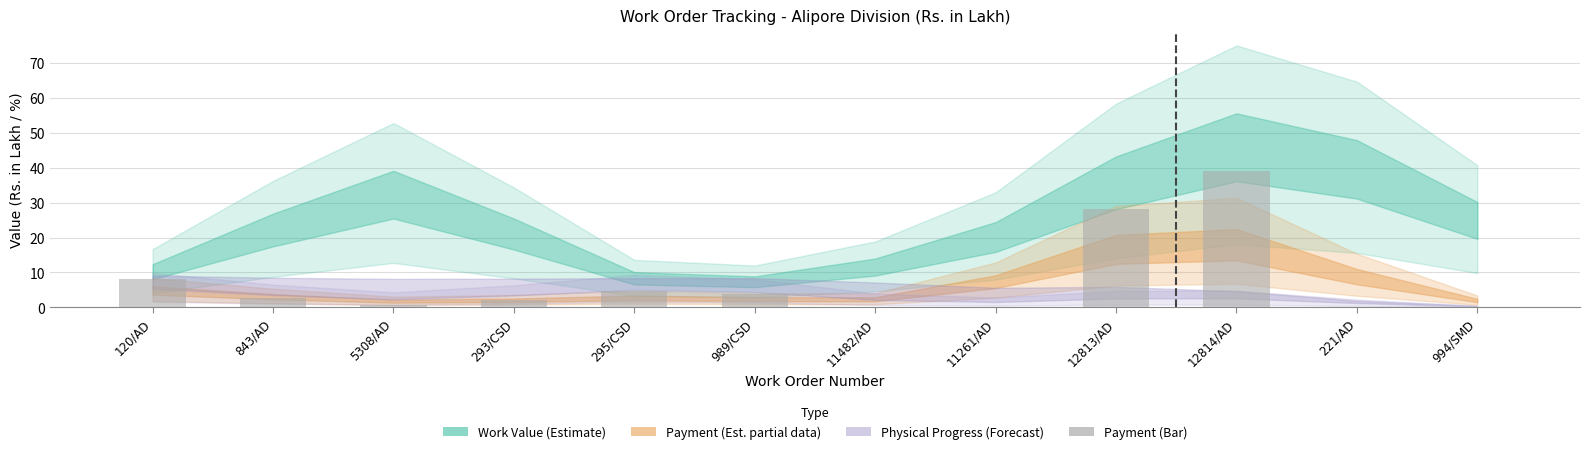

At which category does the chart reach its peak across all series?

12814/AD